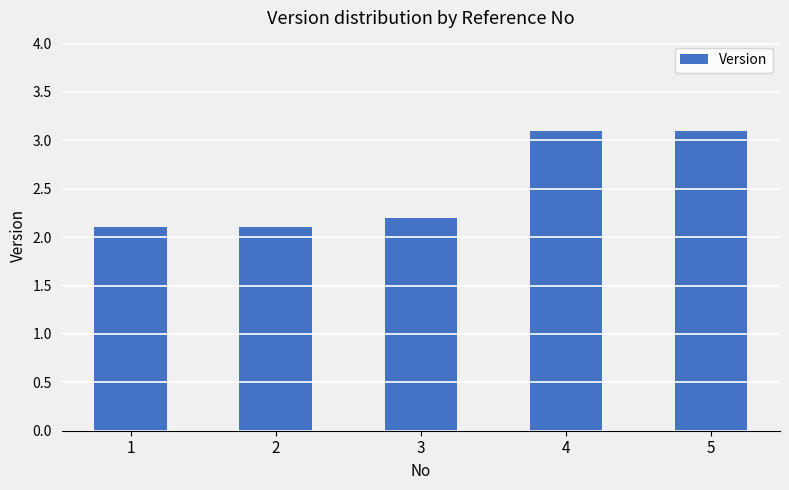

What is the value of the 5th bar from the left?

3.1